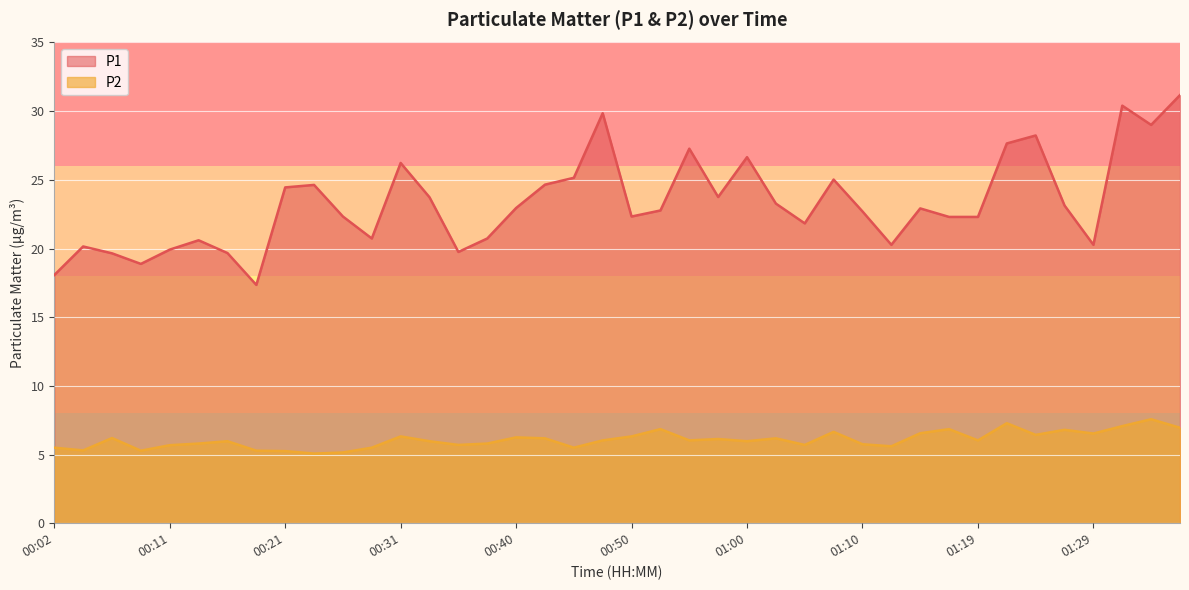

Does the chart display data point markers on the line(s)?

No